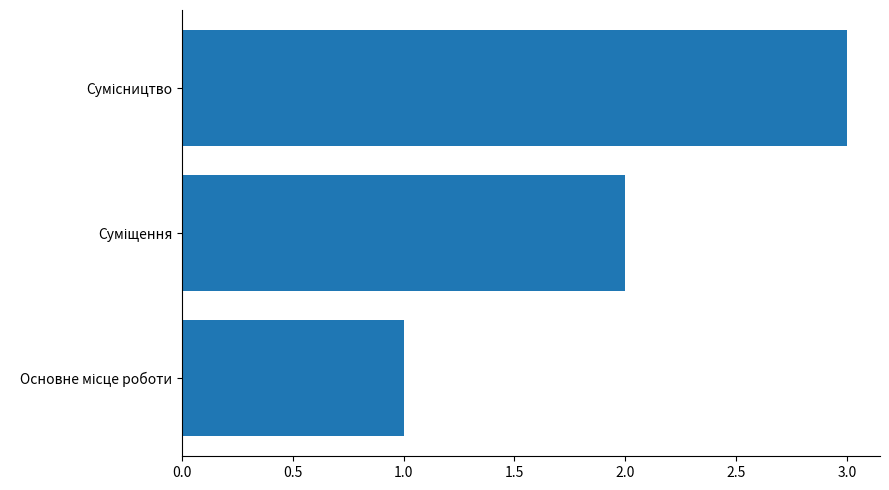

Count the number of categories in the chart.

3